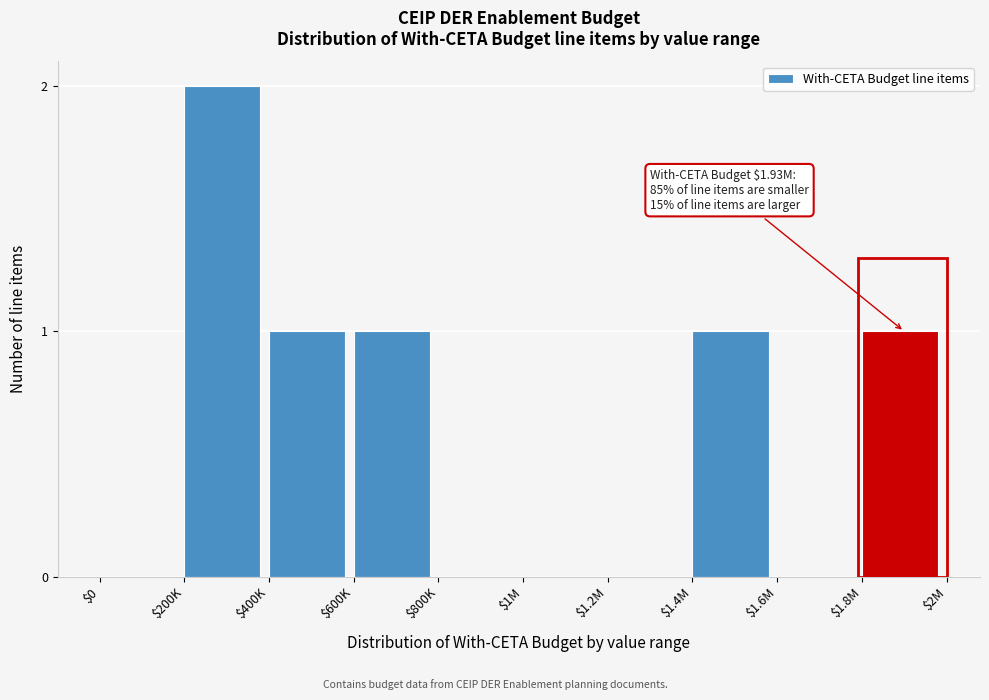

What is the sum of all values?

6